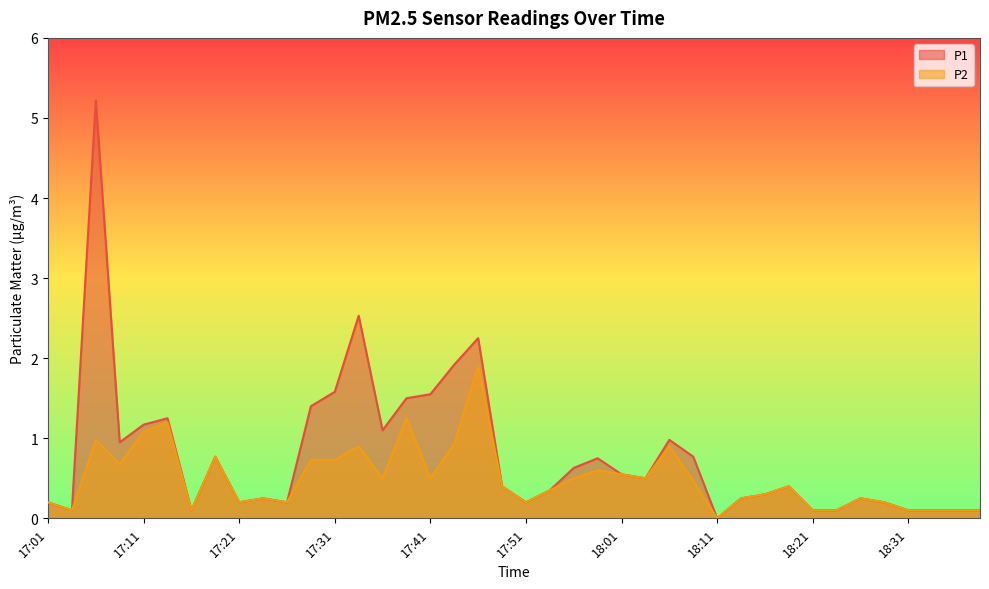

Rank the series by their maximum value, from lowest to highest.

P2, P1